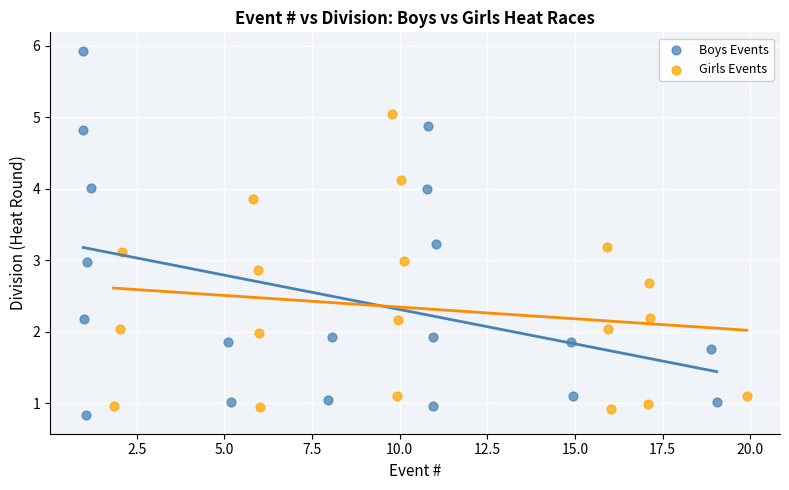

What are all the series names shown in the legend?

Boys Events, Girls Events